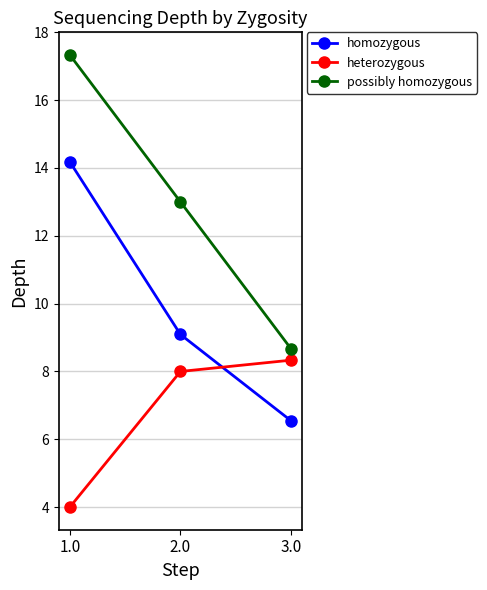

What is the value of the possibly homozygous point at the 1st from the left?

17.3